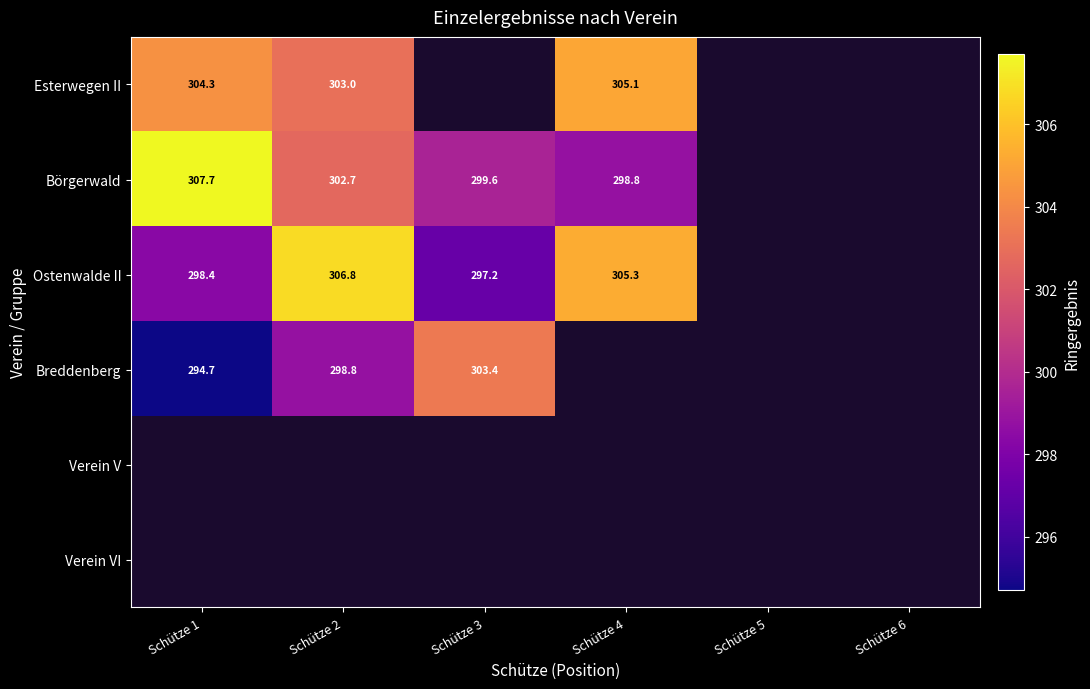

The value of Breddenberg at Schütze 1 is 135.6. True or false?

False